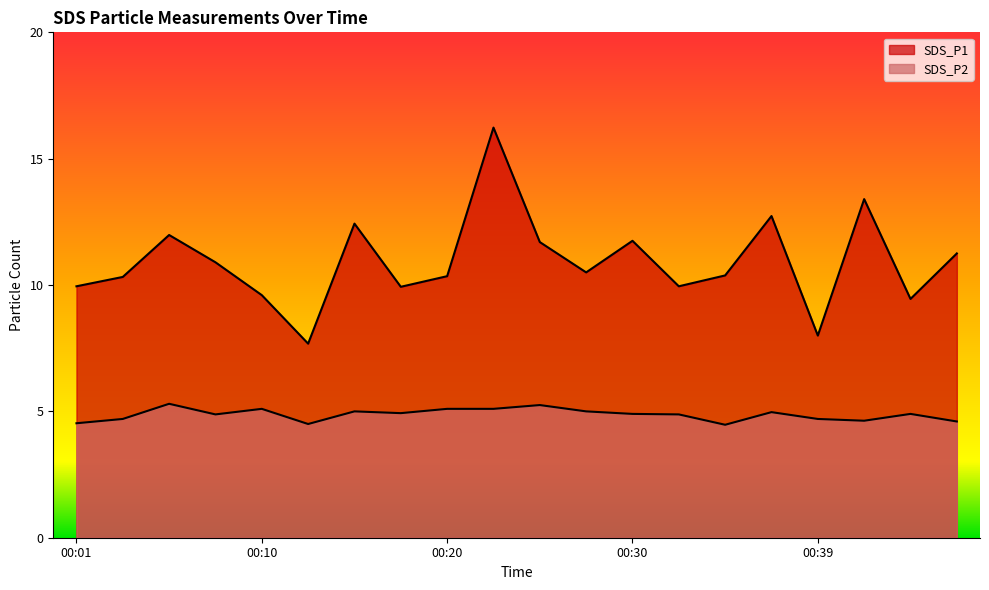

At 00:18, list the series in order from smallest to largest.

SDS_P2, SDS_P1